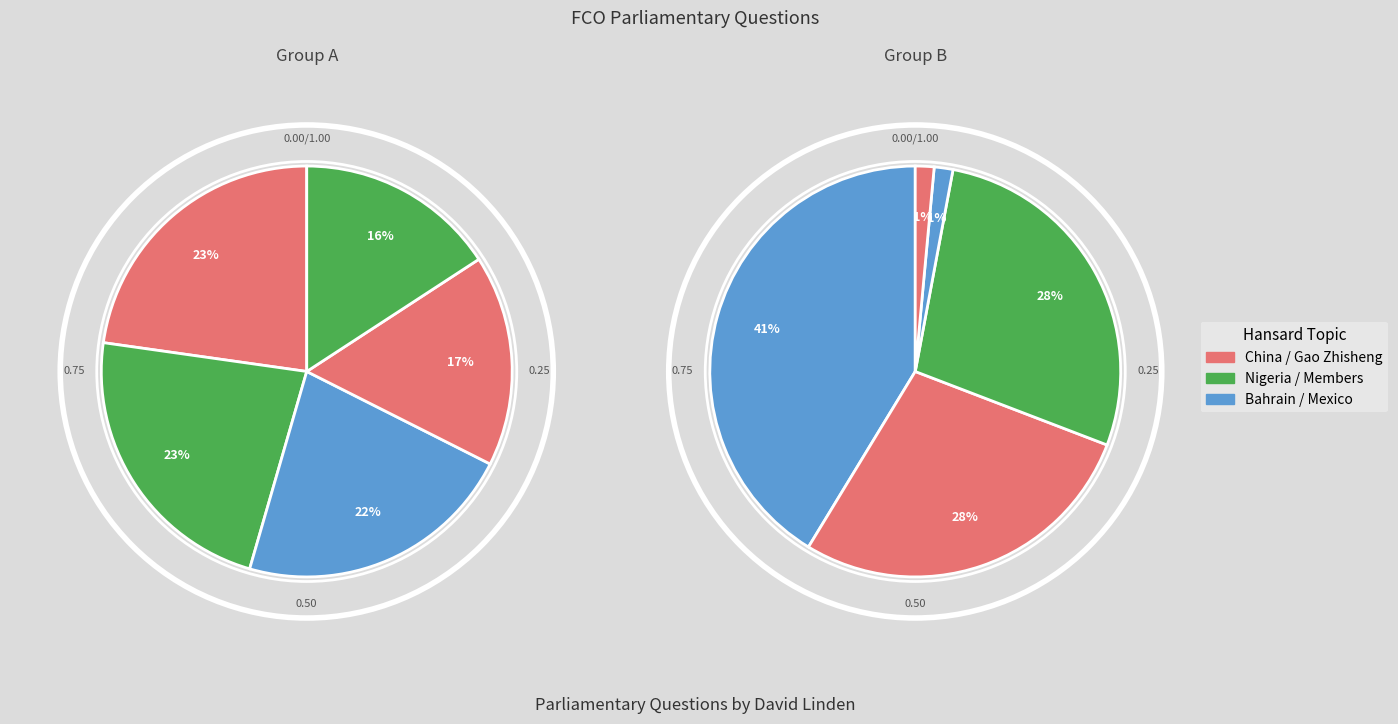

Is it true that Bahrain: Coronavirus is 26% of the pie?

False